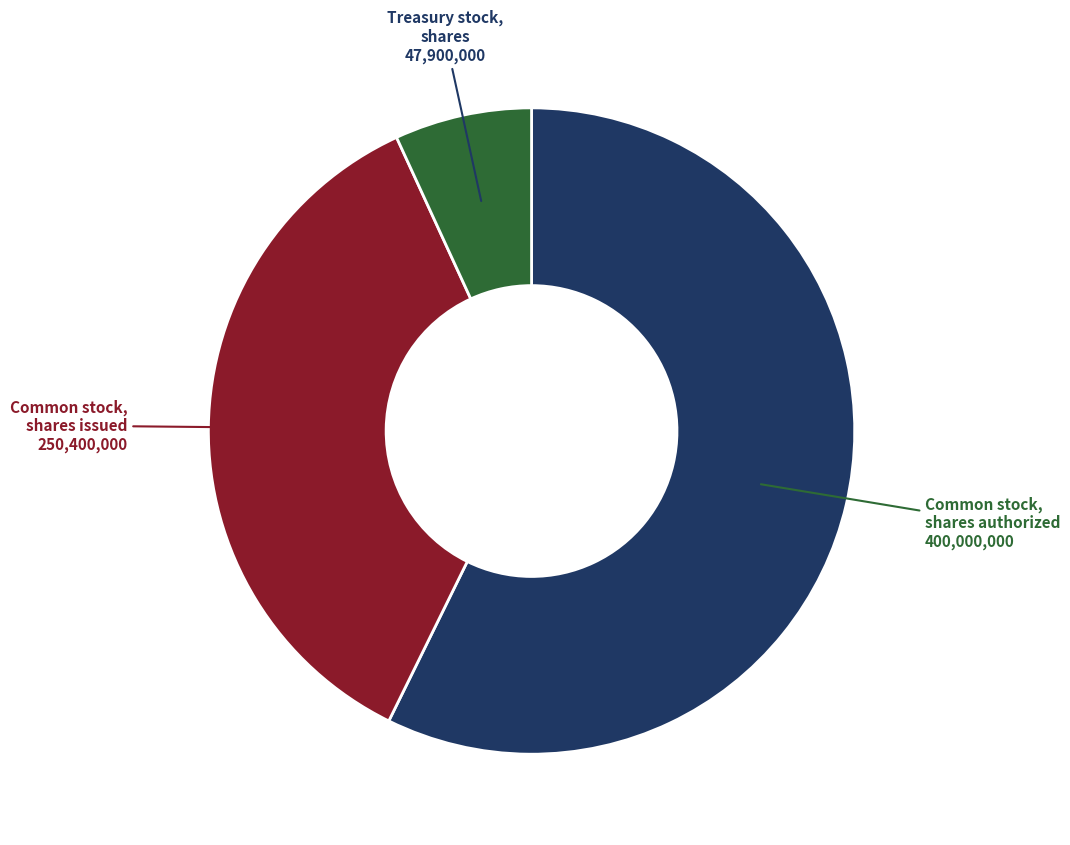

Does any single category account for the majority?

Yes